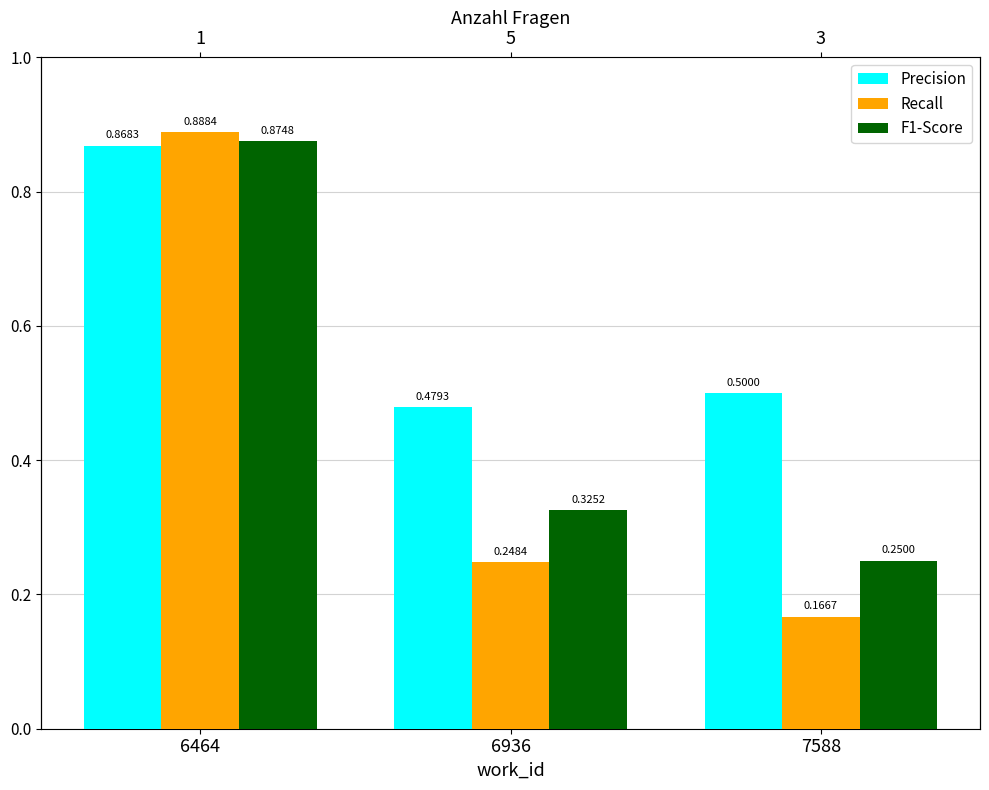

At how many categories does at least one series exceed 0?

3